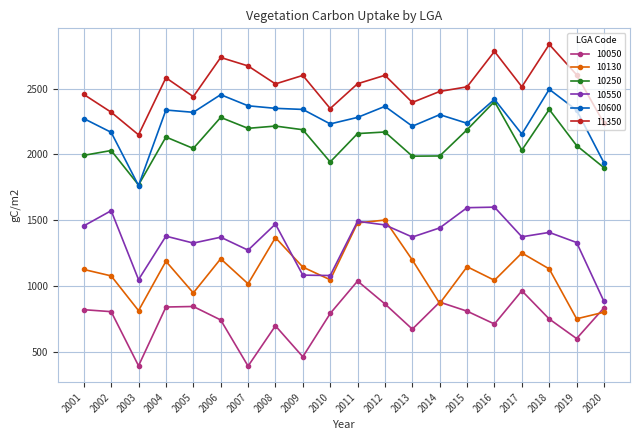

What is the maximum value shown in the chart?

2835.6